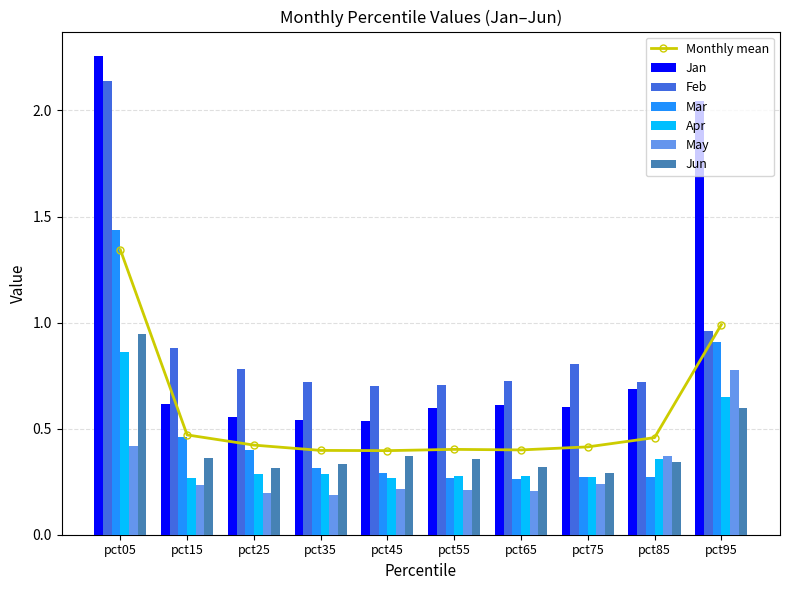

The Apr series shows 0.6 at pct85. True or false?

False